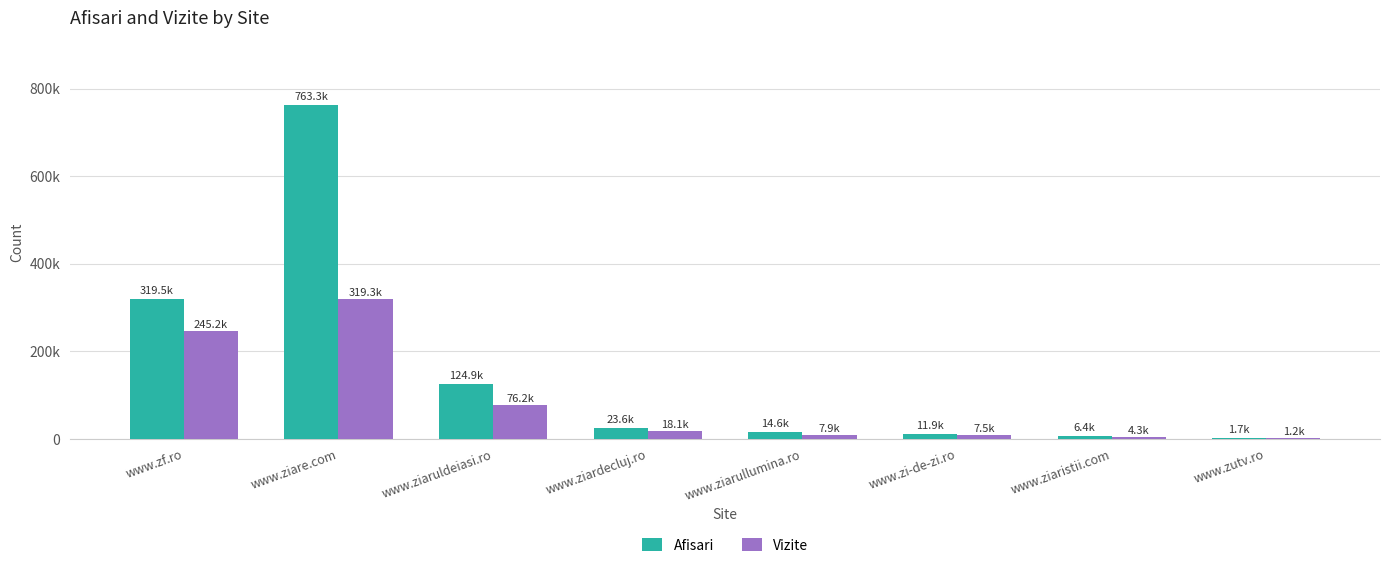

Reading left to right, transcribe all the data shown in this chart.

Afisari: www.zf.ro=319536	www.ziare.com=763257	www.ziaruldeiasi.ro=124904	www.ziardecluj.ro=23571	www.ziarullumina.ro=14572	www.zi-de-zi.ro=11940	www.ziaristii.com=6384	www.zutv.ro=1690
Vizite: www.zf.ro=245163	www.ziare.com=319283	www.ziaruldeiasi.ro=76180	www.ziardecluj.ro=18130	www.ziarullumina.ro=7919	www.zi-de-zi.ro=7509	www.ziaristii.com=4257	www.zutv.ro=1190